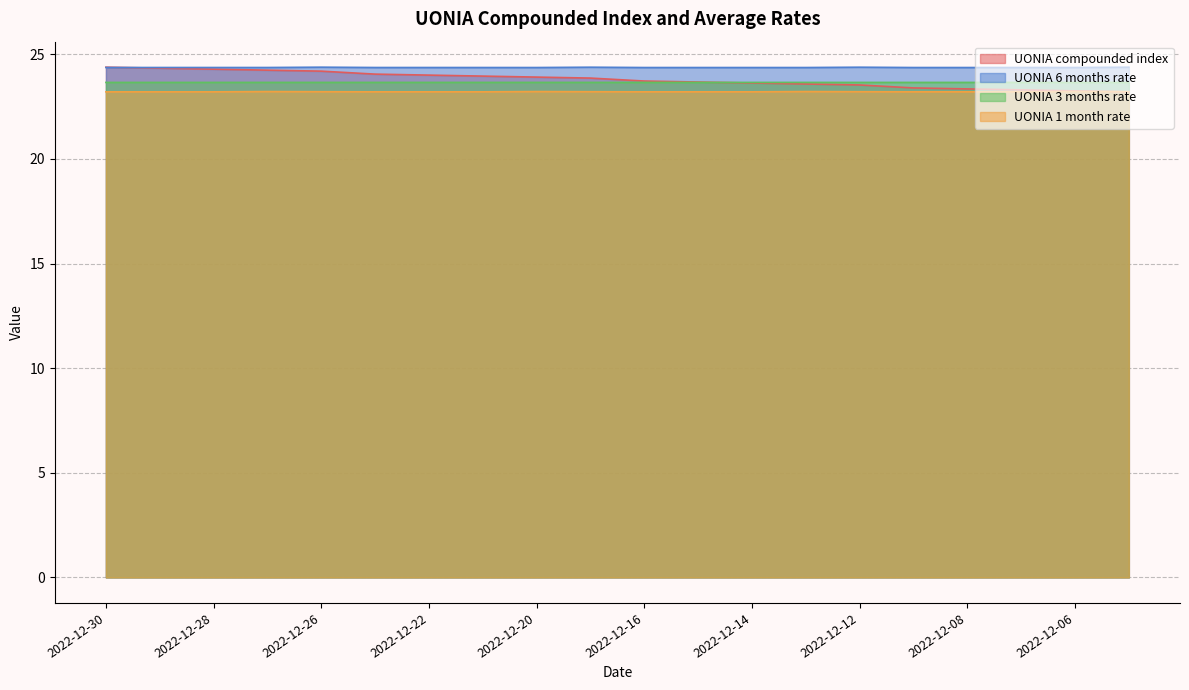

Reading left to right, extract all data points from this chart.

UONIA compounded index: 24.4	24.3	24.3	24.2	24.2	24.1	24.0	24.0	23.9	23.9	23.7	23.7	23.6	23.6	23.5	23.4	23.3	23.3	23.3	23.2
UONIA 1 month rate: 23.2	23.2	23.2	23.2	23.2	23.2	23.2	23.2	23.2	23.2	23.2	23.2	23.2	23.2	23.2	23.2	23.2	23.2	23.2	23.2
UONIA 3 months rate: 23.7	23.7	23.7	23.7	23.7	23.7	23.7	23.7	23.7	23.7	23.7	23.7	23.7	23.7	23.7	23.7	23.7	23.7	23.7	23.7
UONIA 6 months rate: 24.4	24.4	24.4	24.4	24.4	24.4	24.4	24.4	24.4	24.4	24.4	24.4	24.4	24.4	24.4	24.4	24.4	24.4	24.4	24.4